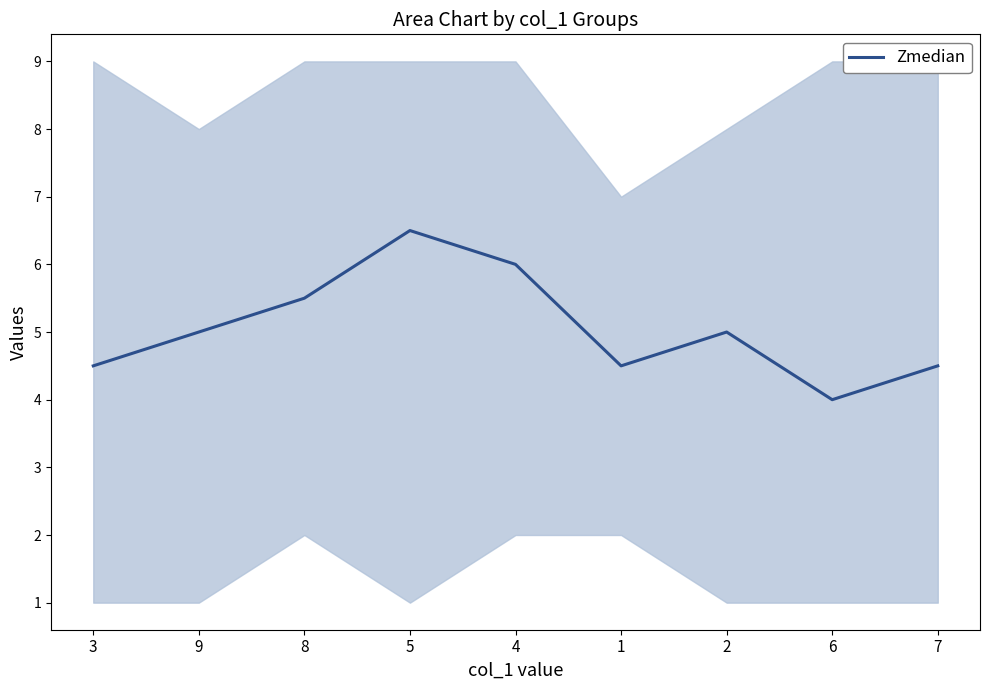

What is the label of the 6th point from the left?

1